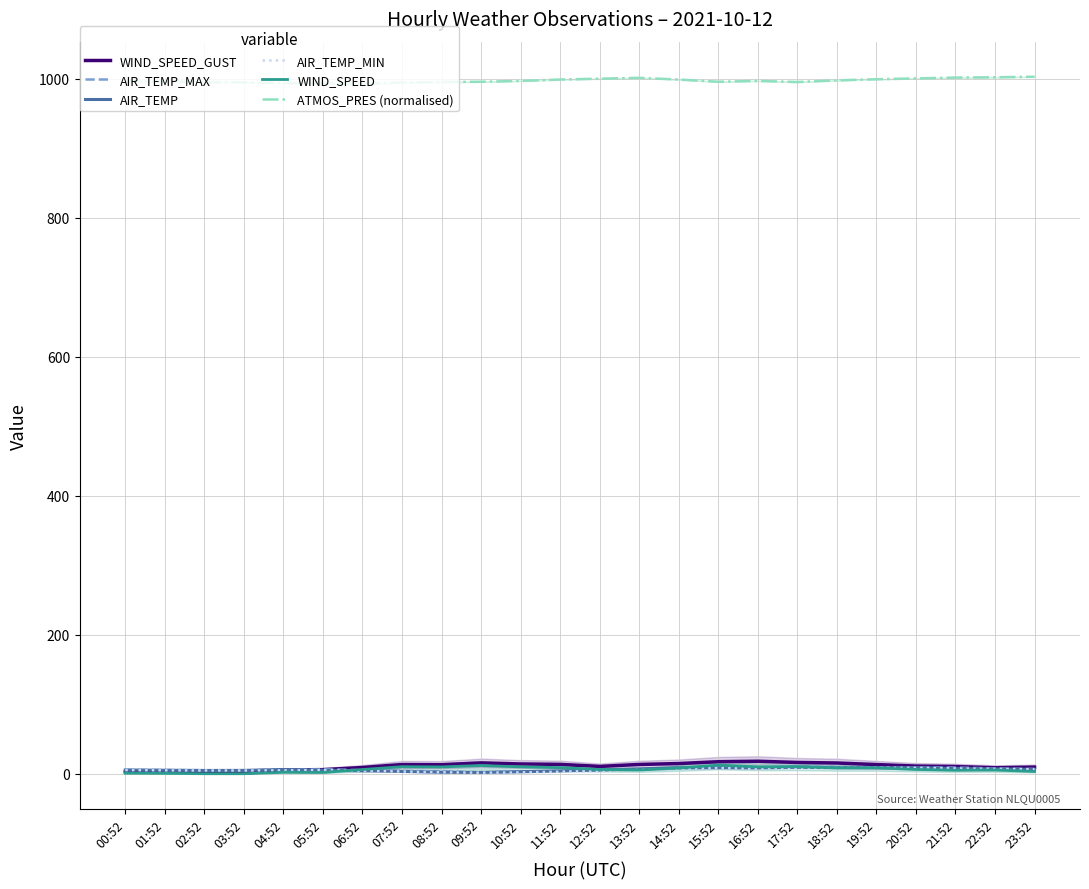

How many interior local valleys does the AIR_TEMP series have?

4